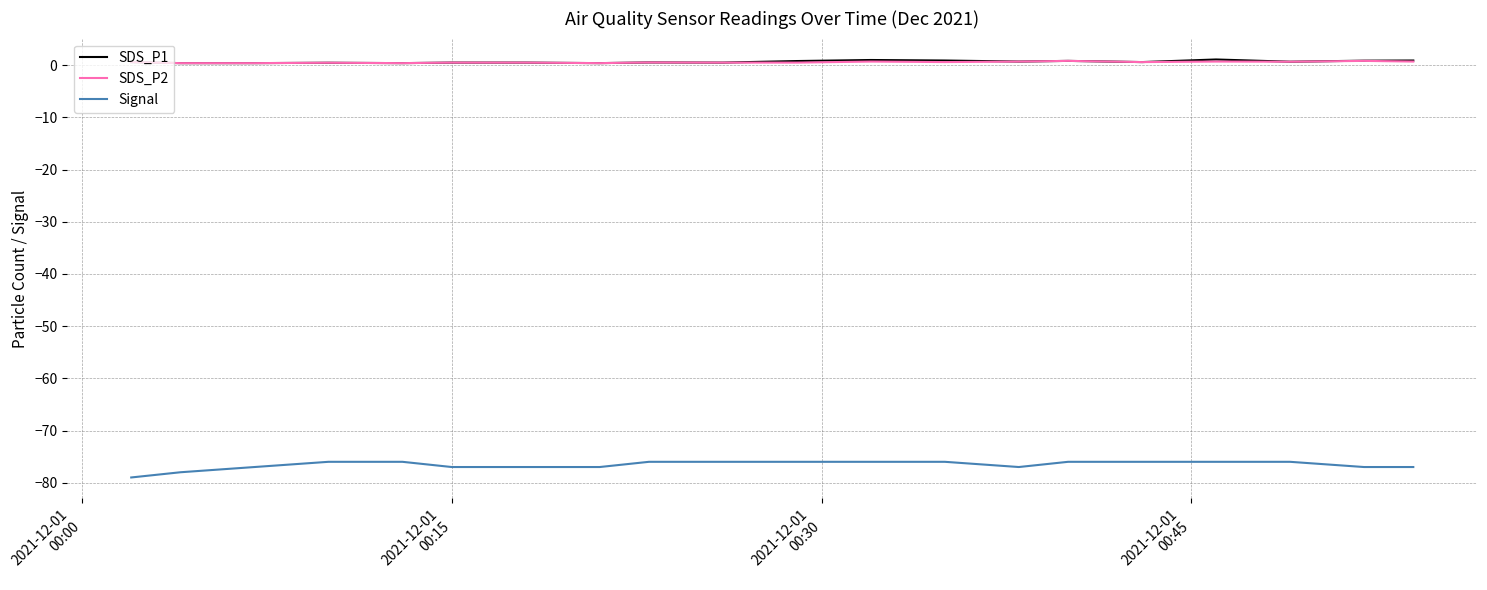

Which series has the largest range (max minus min)?

Signal